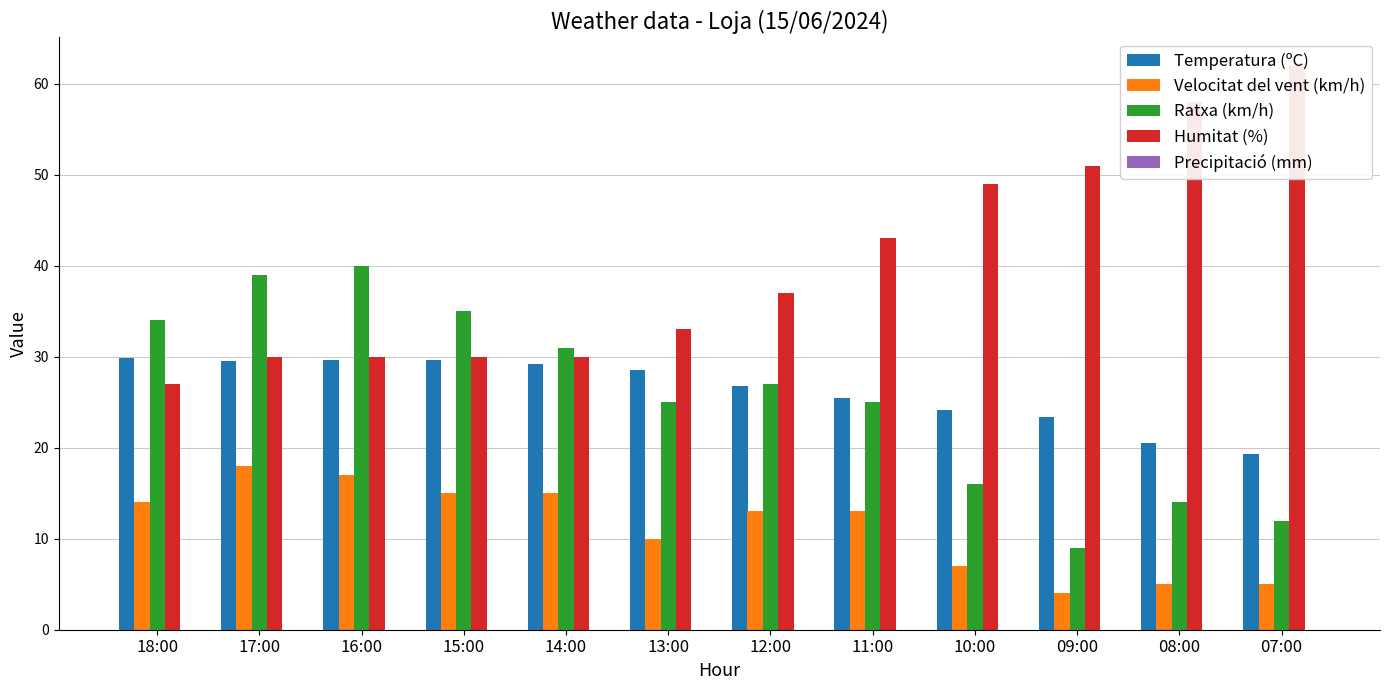

How many groups of bars are there?

12